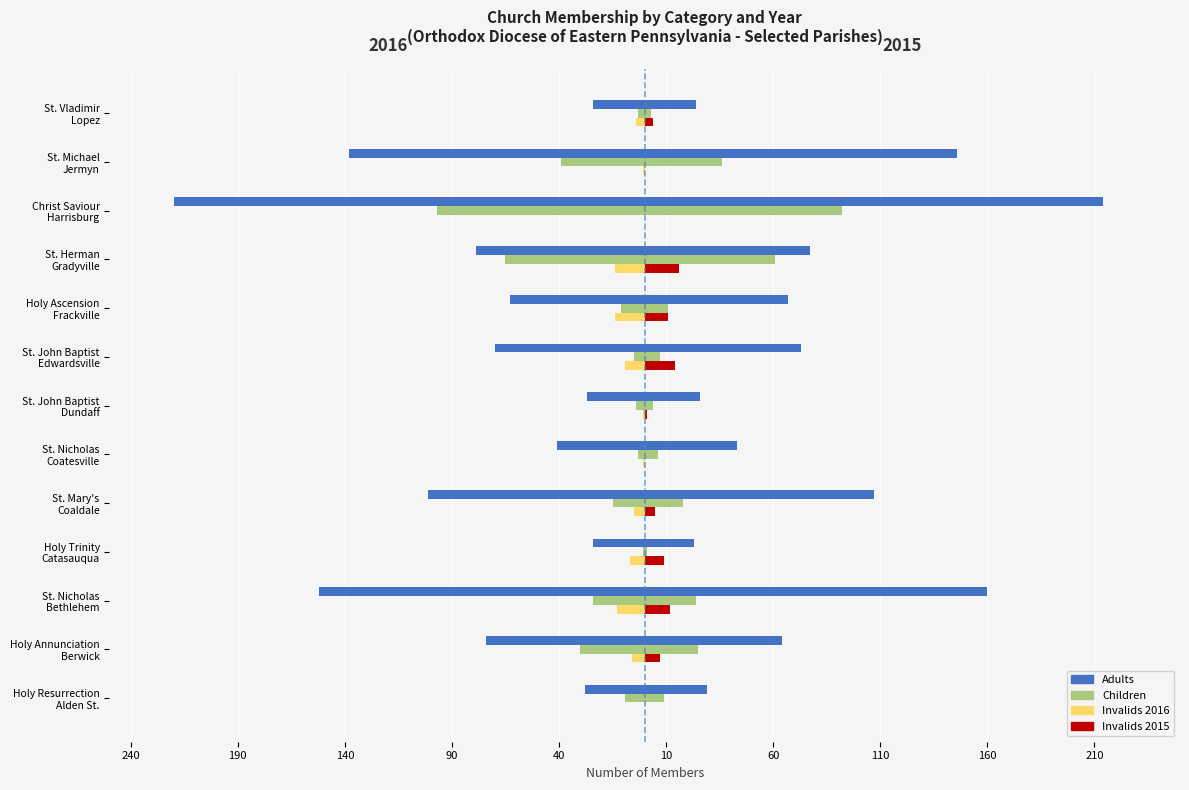

What is the sum of all Invalids 2016 values?

-75